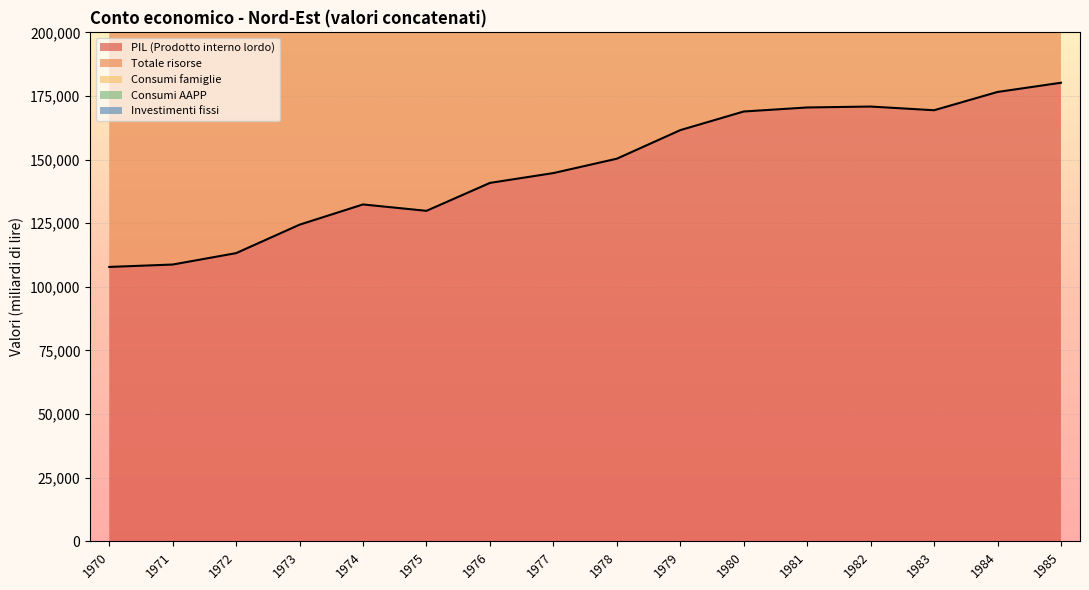

Is the value of PIL (Prodotto interno lordo) at 1974 greater than the value of Consumi famiglie at 1985?

Yes